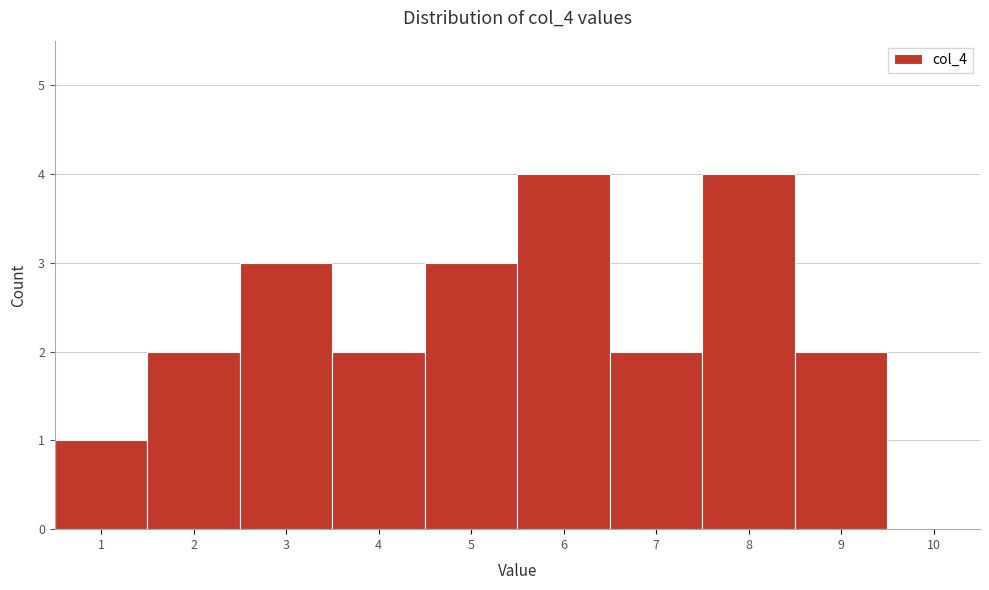

Reading left to right, list all the values displayed in this chart.

1=1	2=2	3=3	4=2	5=3	6=4	7=2	8=4	9=2	10=0